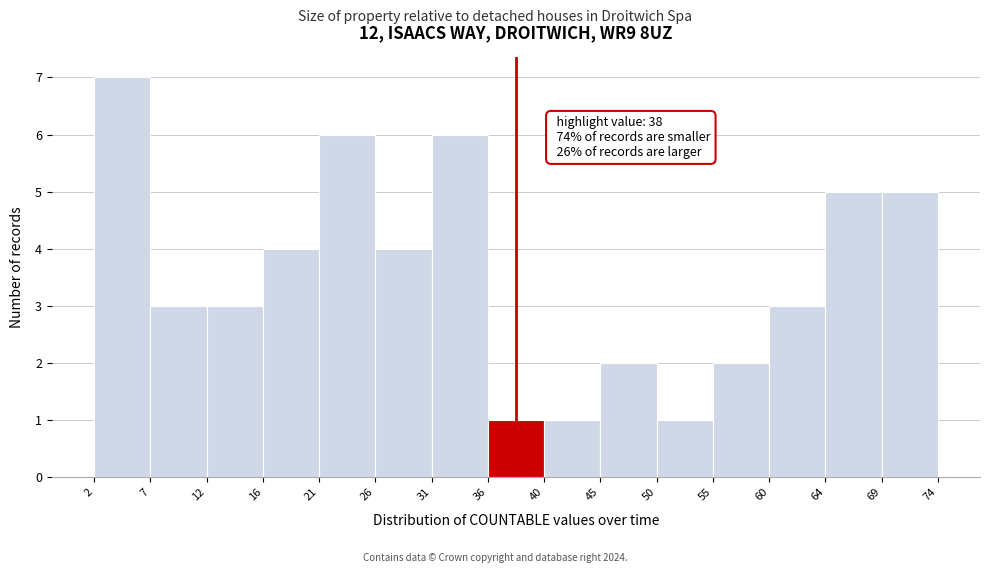

Which range on the x-axis has the tallest bar?

2 to 7